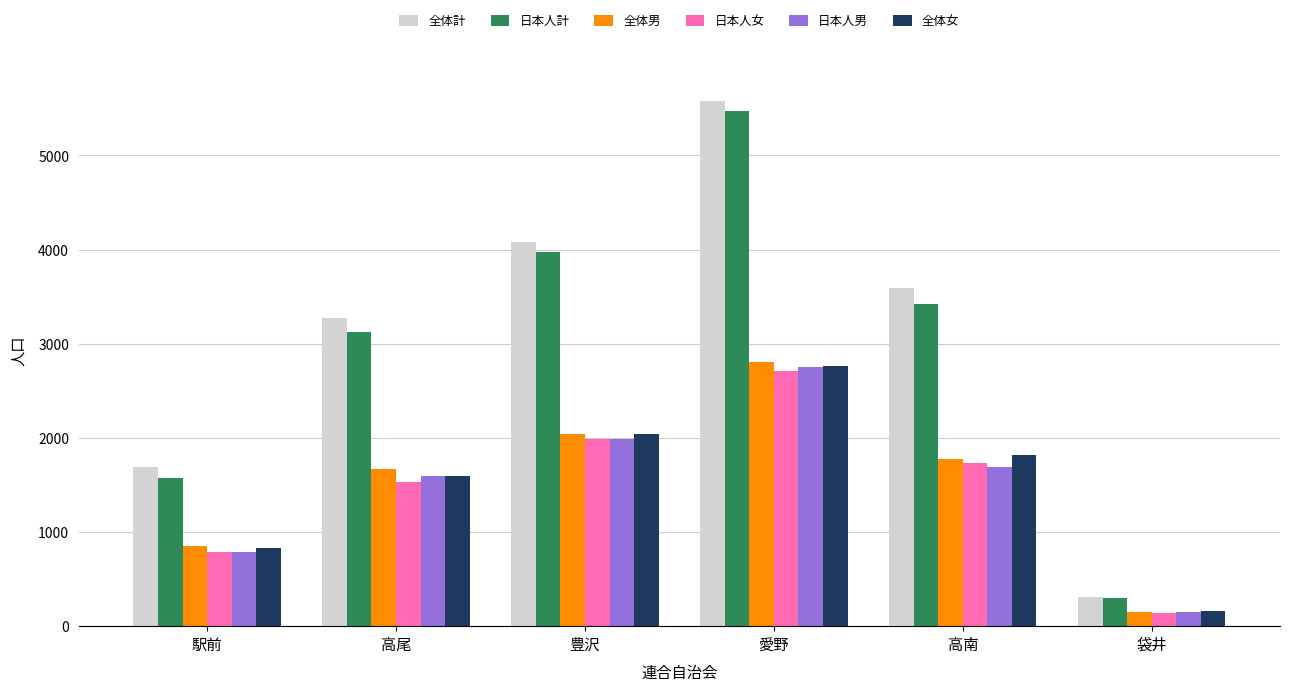

What position from the left is 高南?

5